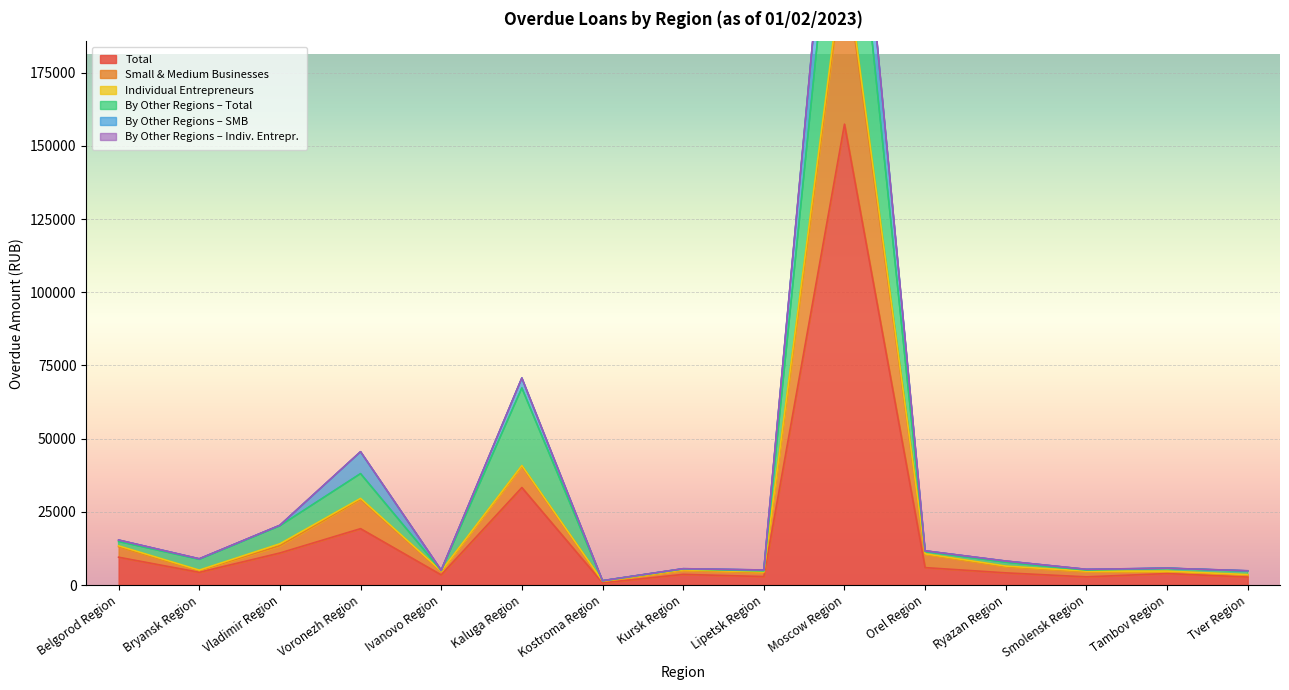

Where is the first local maximum for by other regions SMB?

Voronezh Region